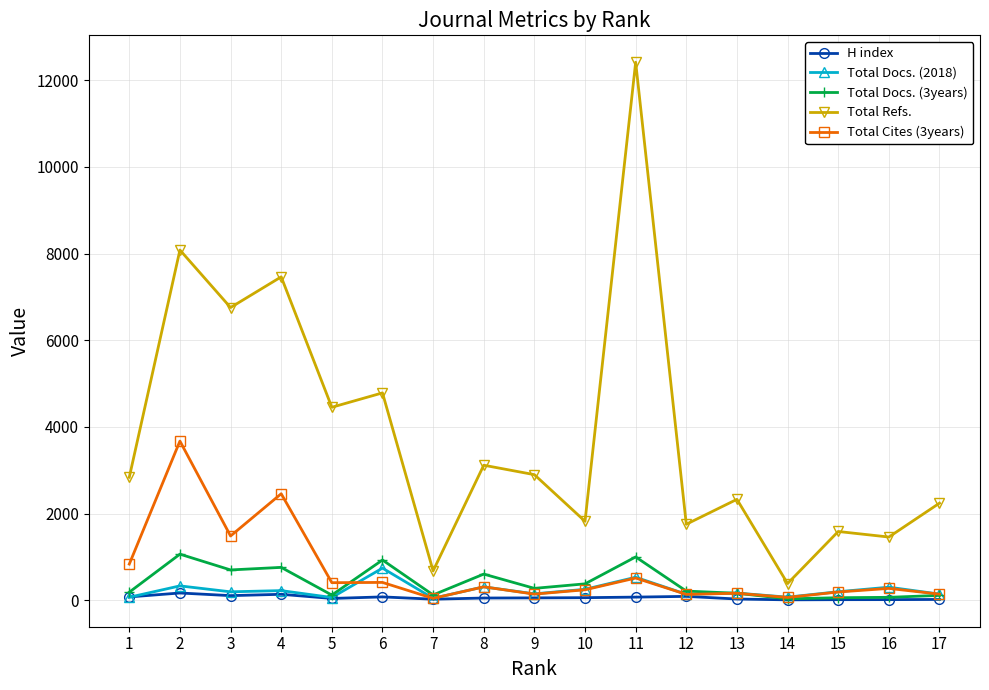

Which series has the largest total across all categories?

Total Refs.